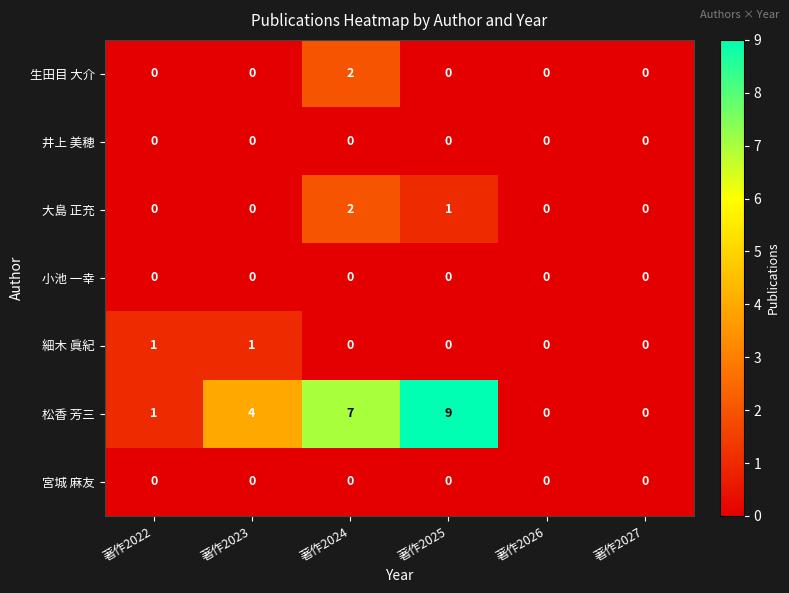

The 生田目 大介 series shows 2 at 著作2024. True or false?

True